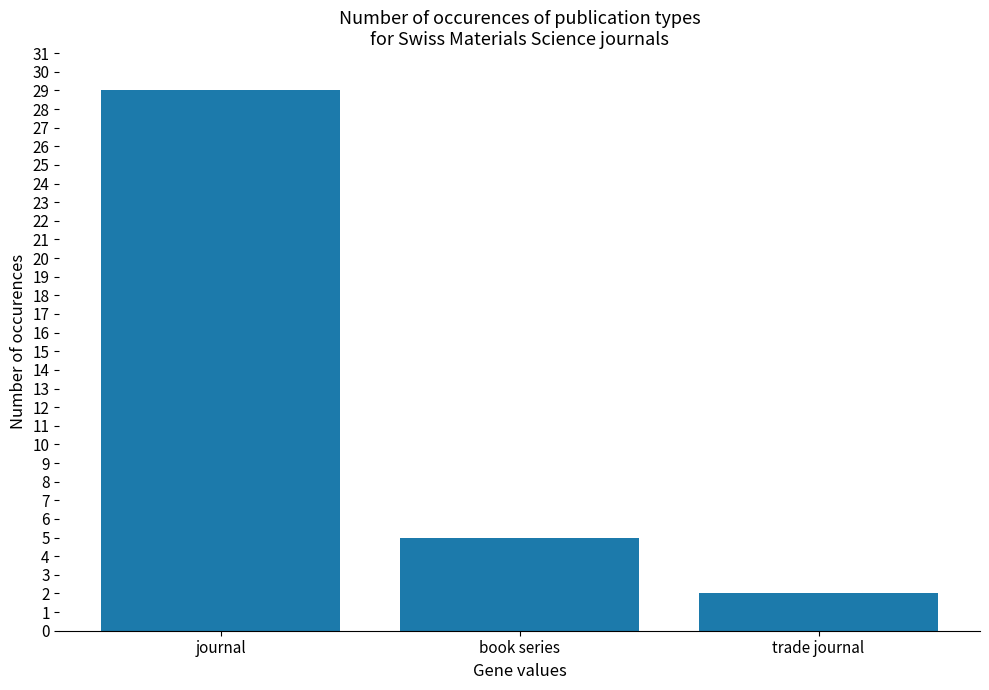

Which has a higher value, journal or trade journal?

journal